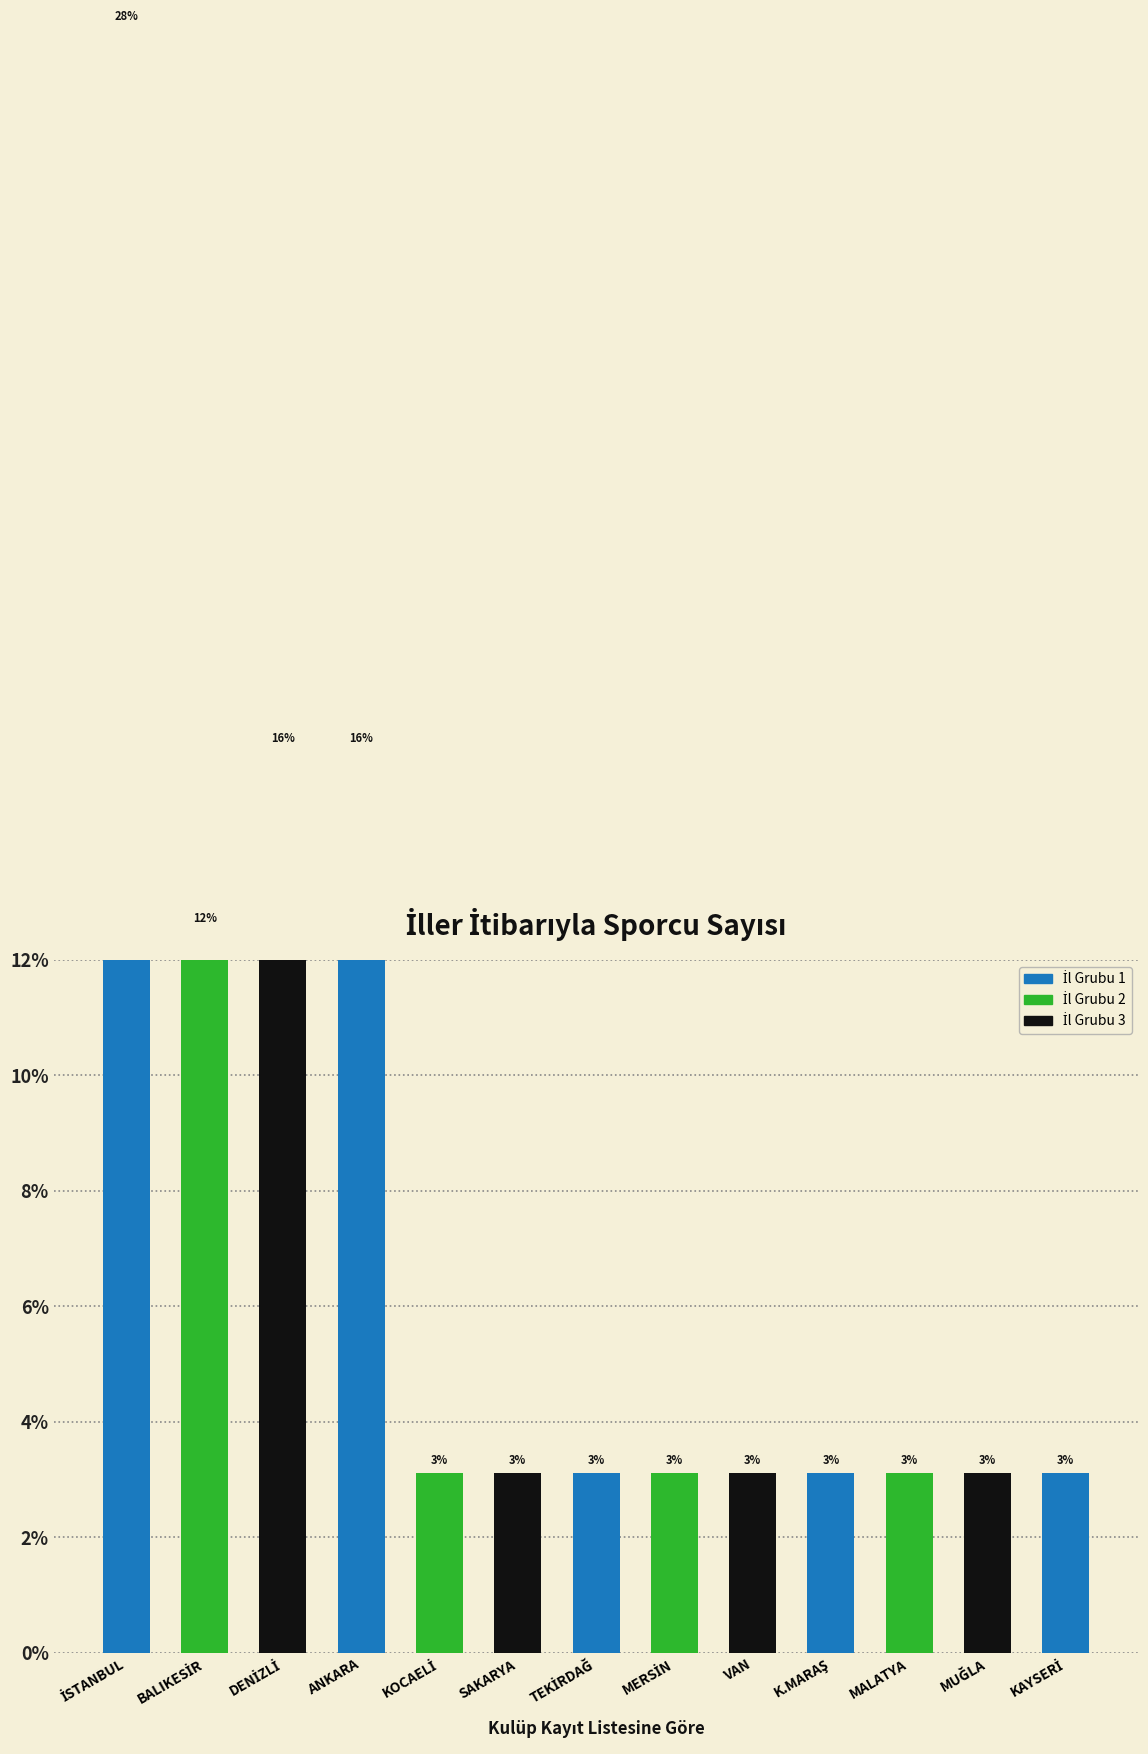

List the labels in order of value, smallest first.

KOCAELİ, SAKARYA, TEKİRDAĞ, MERSİN, VAN, K.MARAŞ, MALATYA, MUĞLA, KAYSERİ, BALIKESİR, DENİZLİ, ANKARA, İSTANBUL